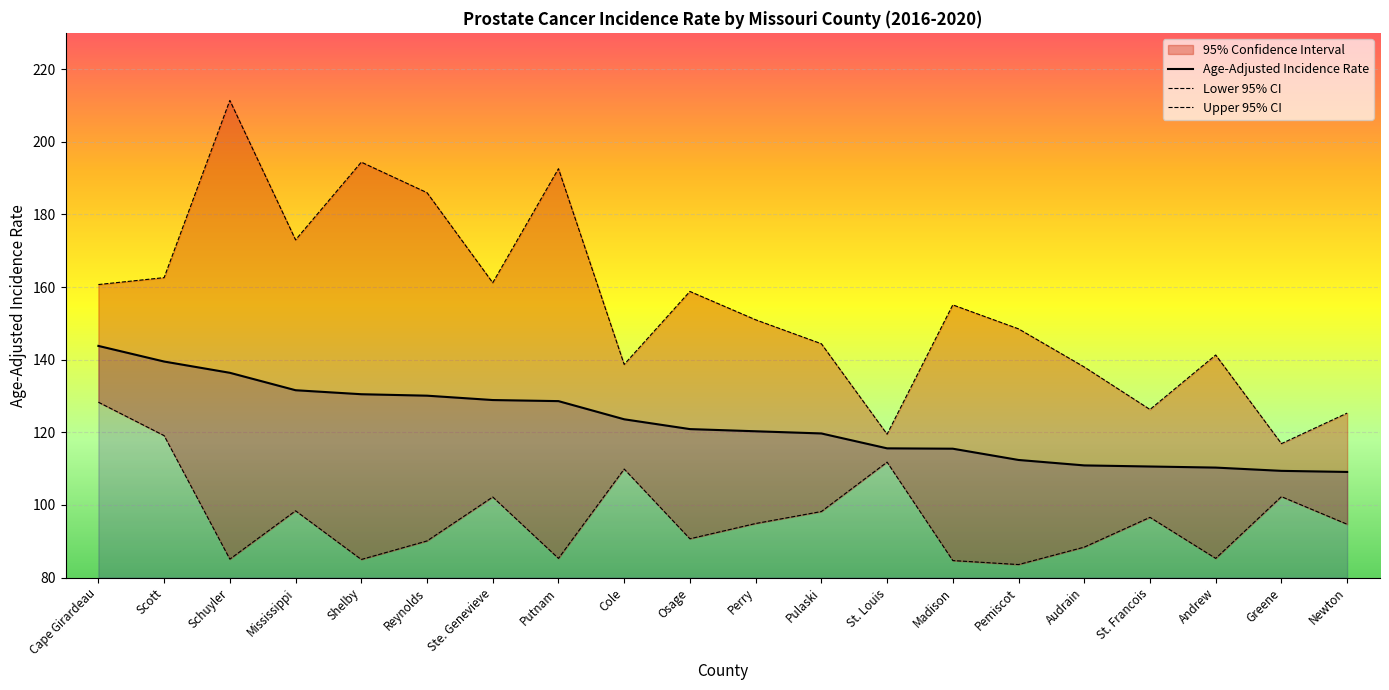

What is the difference between the second highest and minimum values in the Upper 95% CI series?

77.5